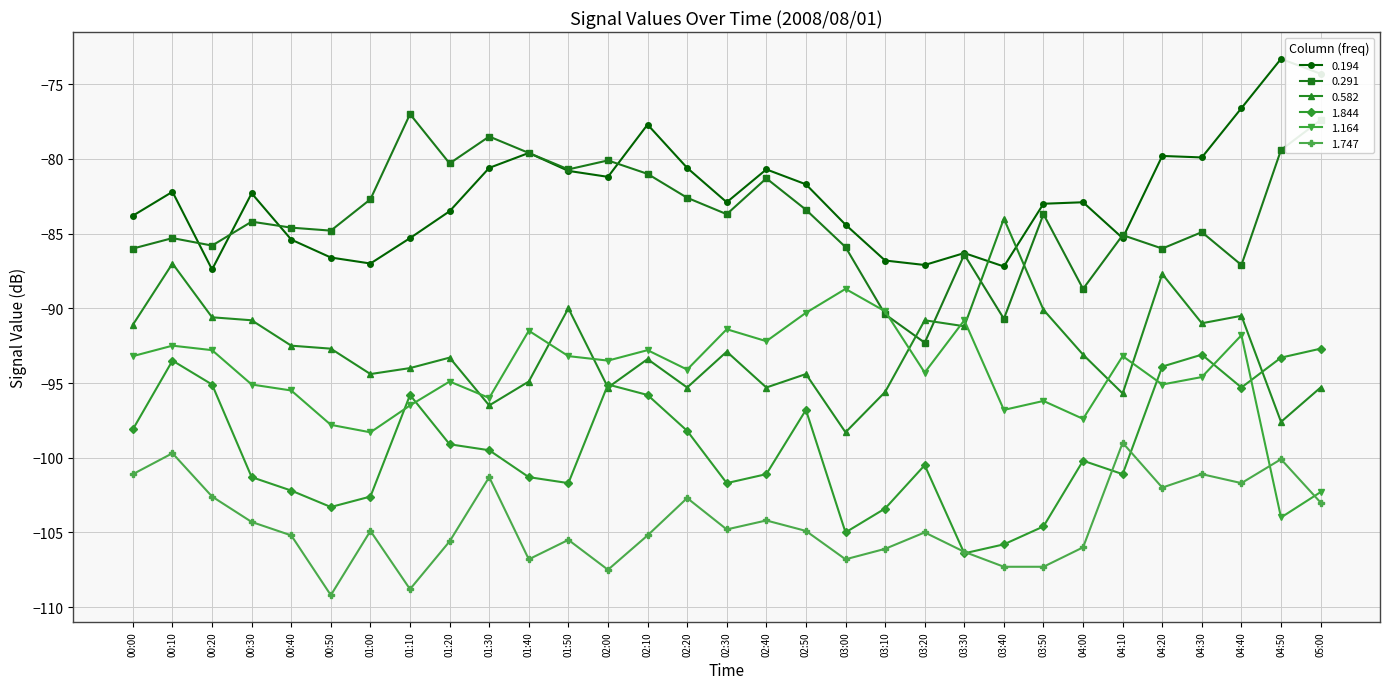

What is the value of the 0.291 point at the 4th from the left?

-84.2